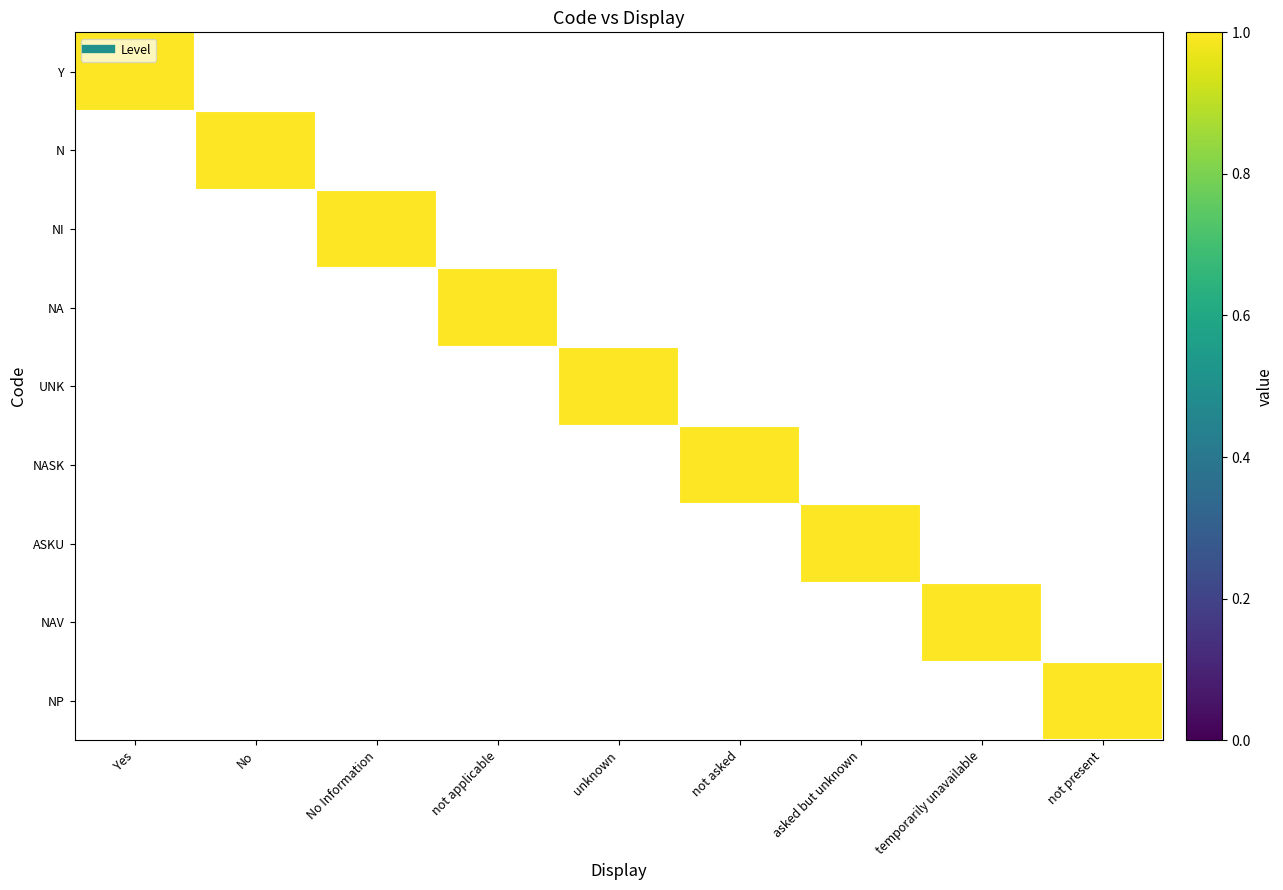

Between unknown and not asked, which series saw the biggest shift?

UNK